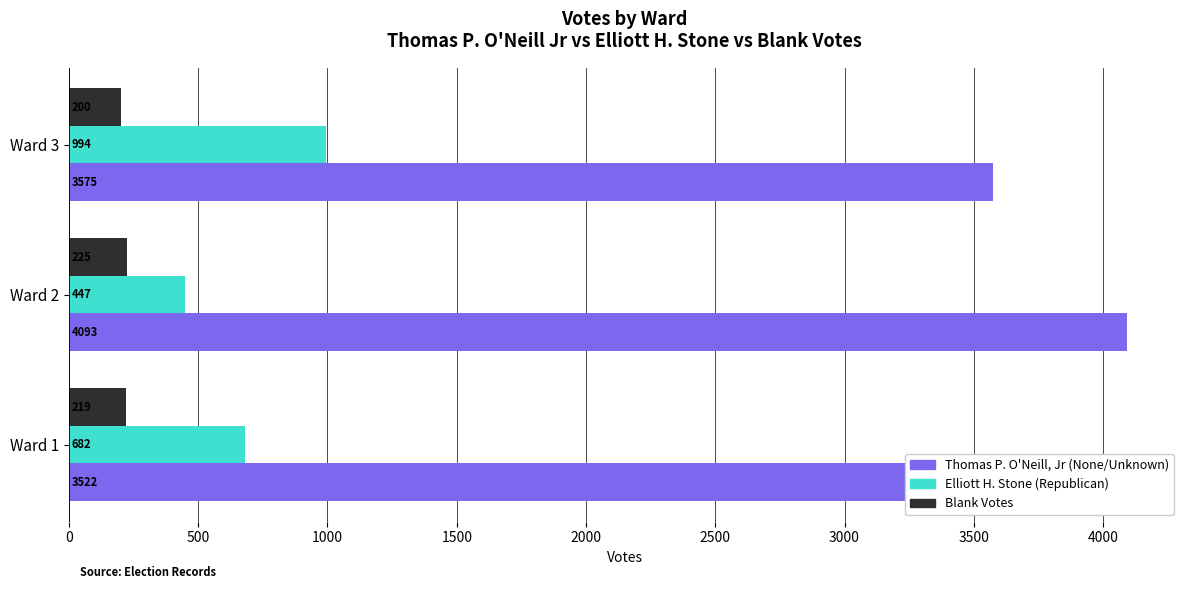

Is the value of Thomas P. O'Neill, Jr (None/Unknown) at Ward 2 greater than the value of Blank Votes at Ward 2?

Yes